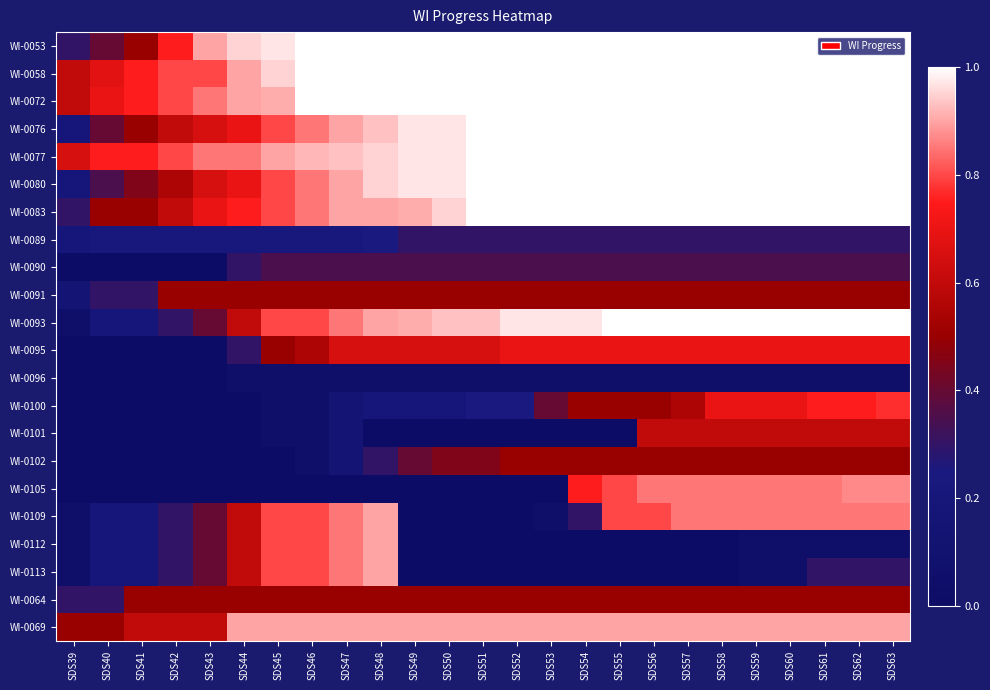

At which category does the chart reach its peak across all series?

SDS46